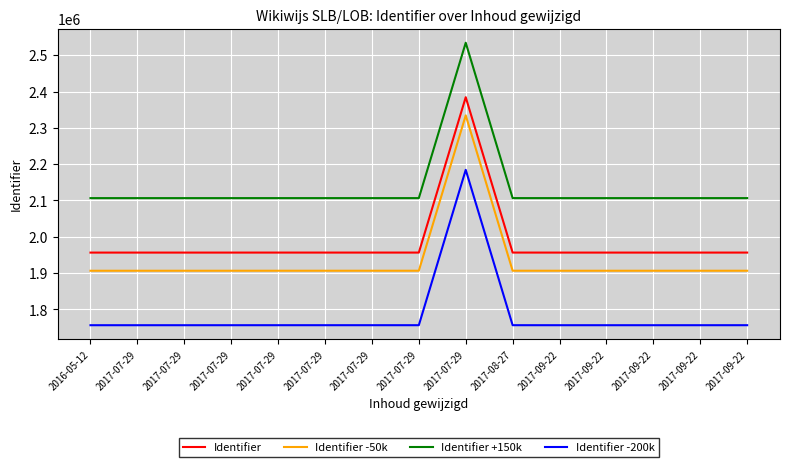

What are all the series names shown in the legend?

Identifier, Identifier -50k, Identifier +150k, Identifier -200k